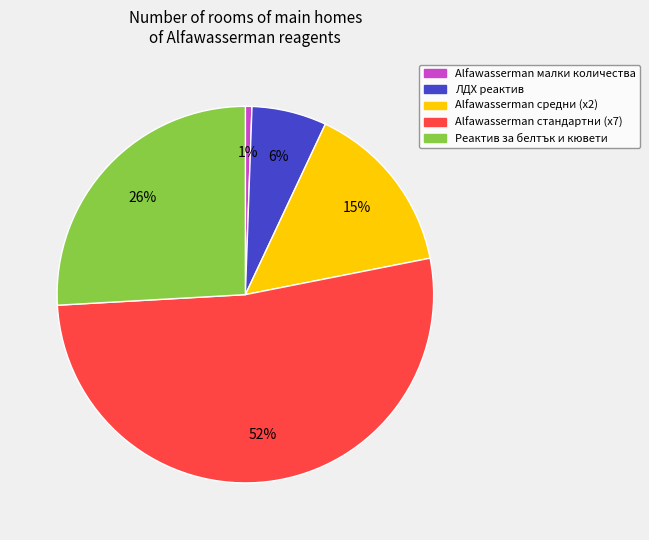

To the nearest percent, what is the average slice percentage?

20%